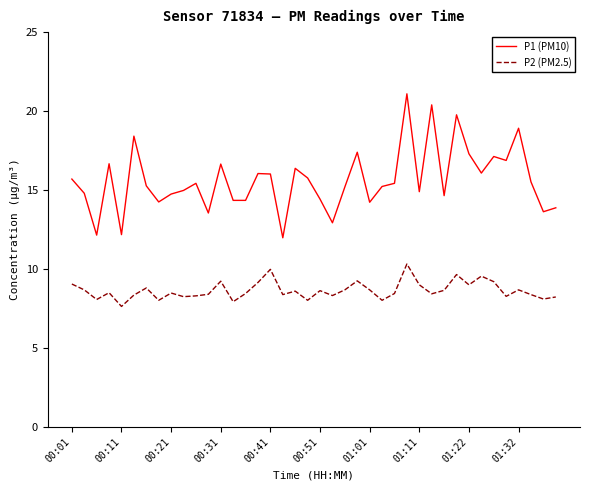

Which series has the largest range (max minus min)?

P1 (PM10)